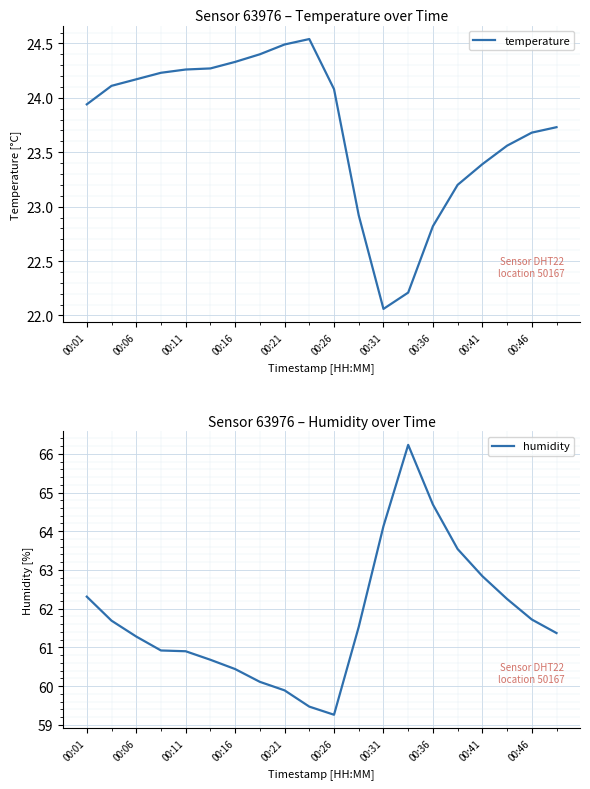

Which has a higher value, 19 or 11?

19